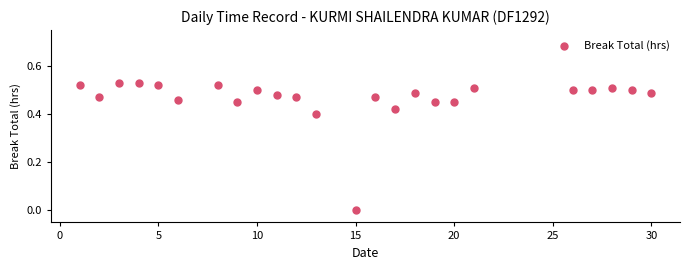

What is the range of X values (max minus min)?

29.0